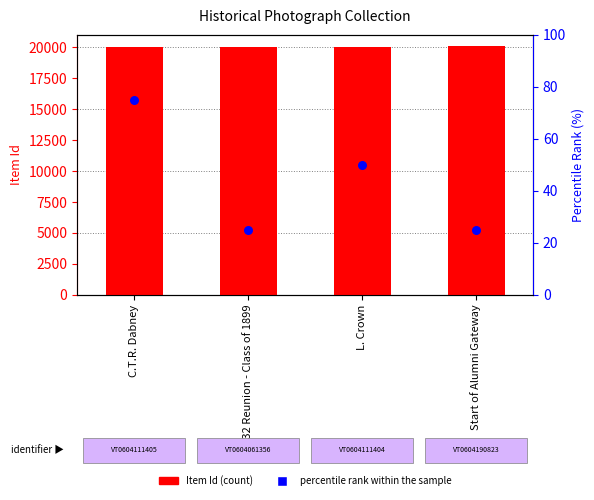

What are all the series names shown in the legend?

Item Id (count), percentile rank within the sample